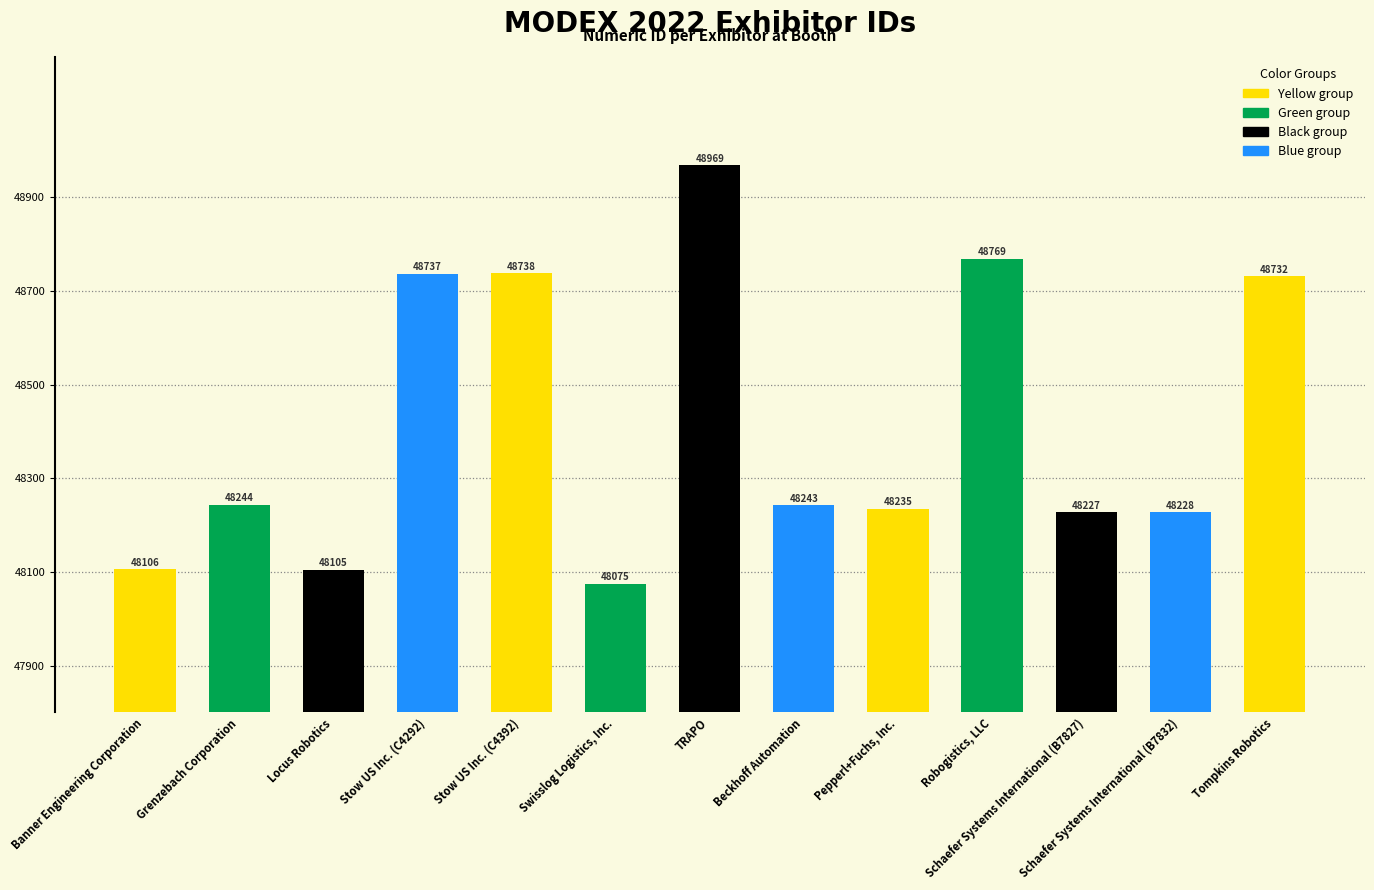

What is the value of the 5th bar from the left?

48738